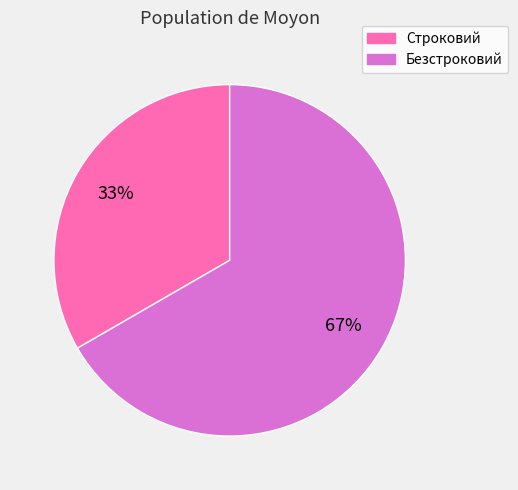

True or false: Безстроковий accounts for 67% of the total.

True